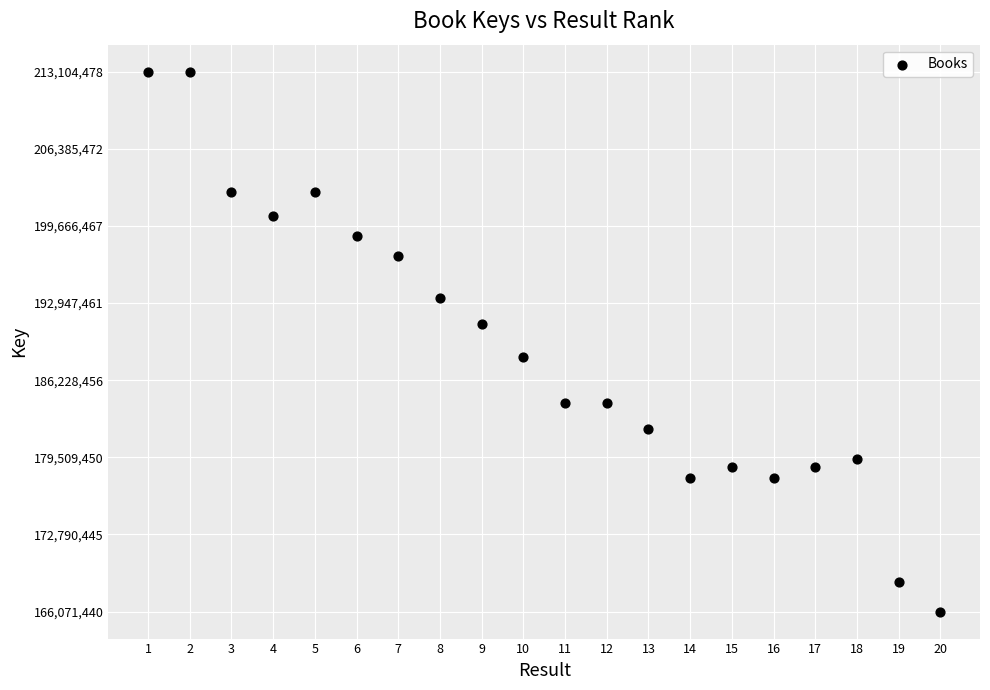

What is the range of X values (max minus min)?

19